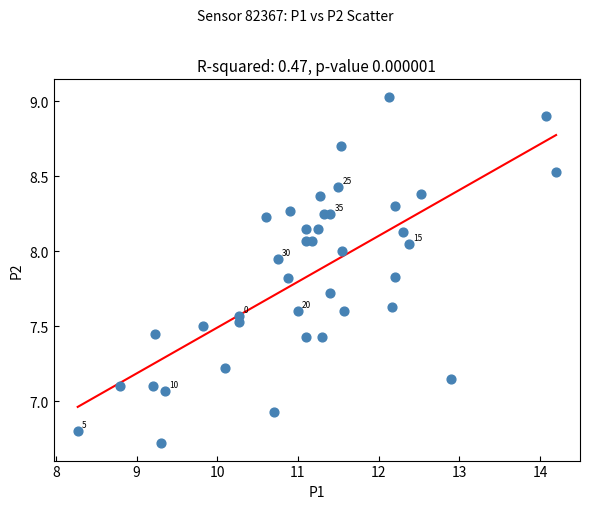

What is the range of X values (max minus min)?

5.9